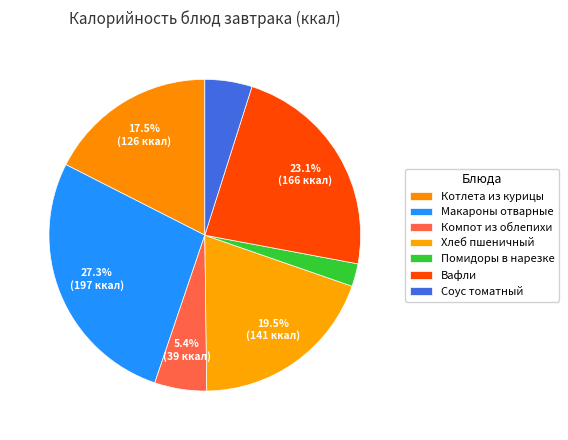

Is there a majority slice in this chart?

No